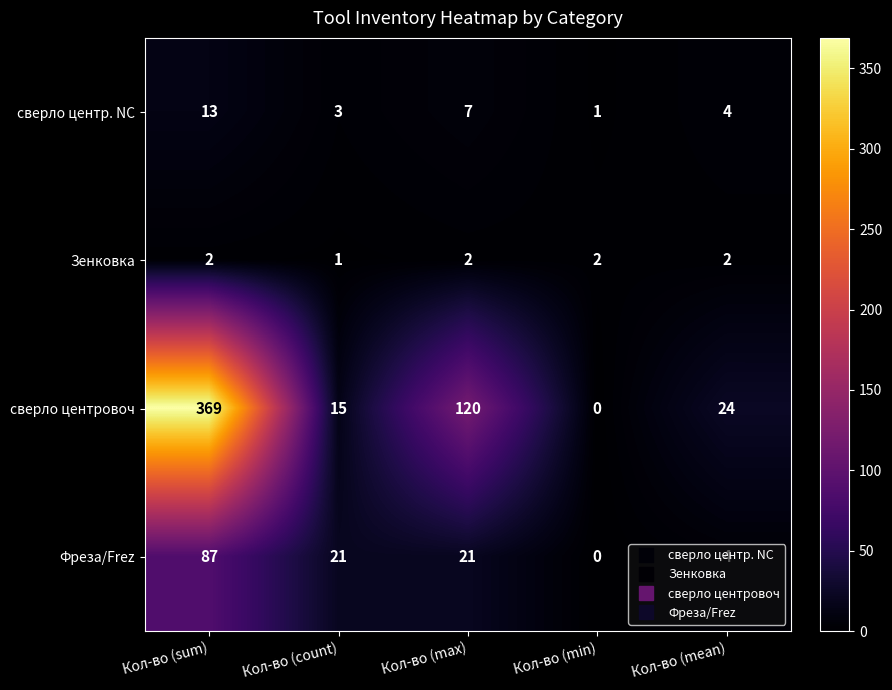

Which category has the highest value in the сверло центровоч series?

Кол-во (sum)